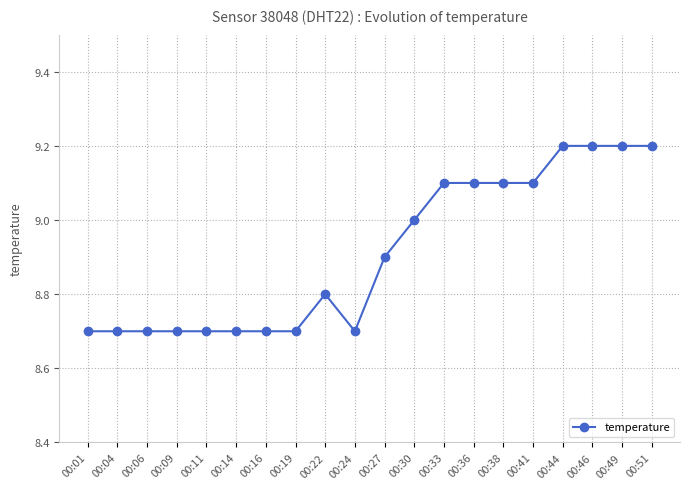

Between 00:36 and 00:01, which is larger?

00:36